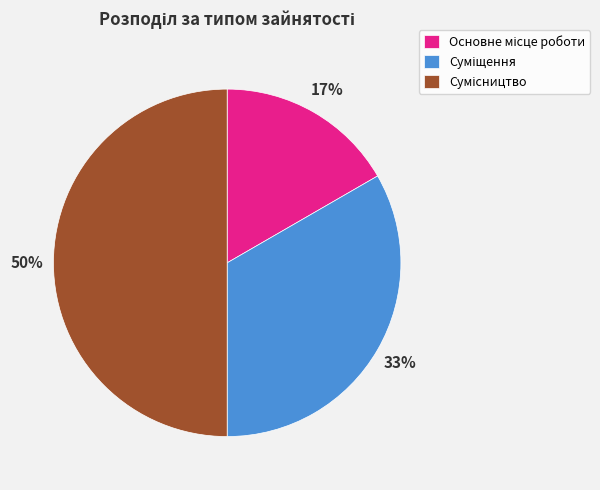

To the nearest percent, what is the average slice percentage?

33%